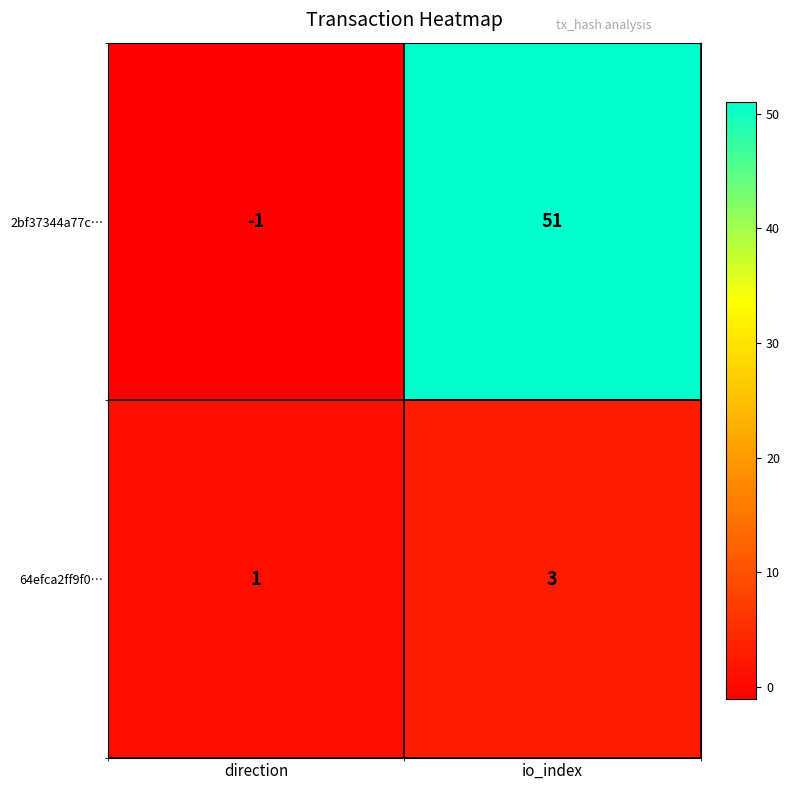

At which category does the chart reach its peak across all series?

io_index